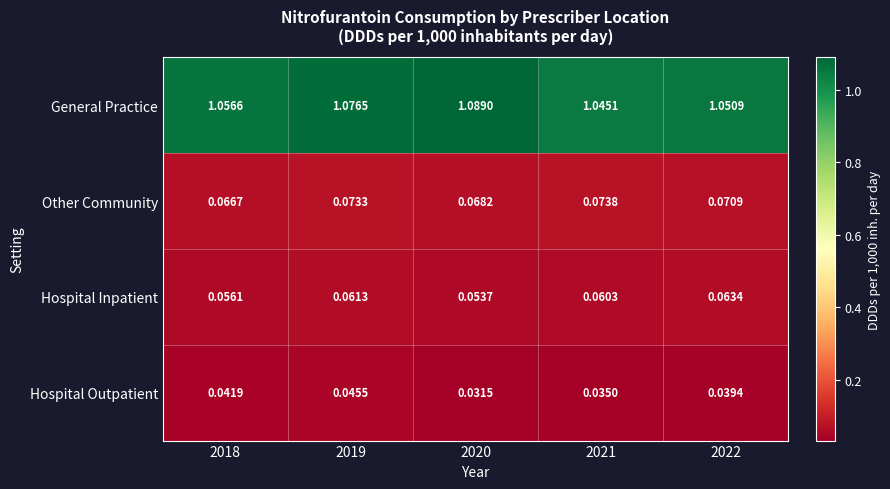

Is the value of Hospital Inpatient at 2018 greater than the value of Hospital Outpatient at 2020?

Yes